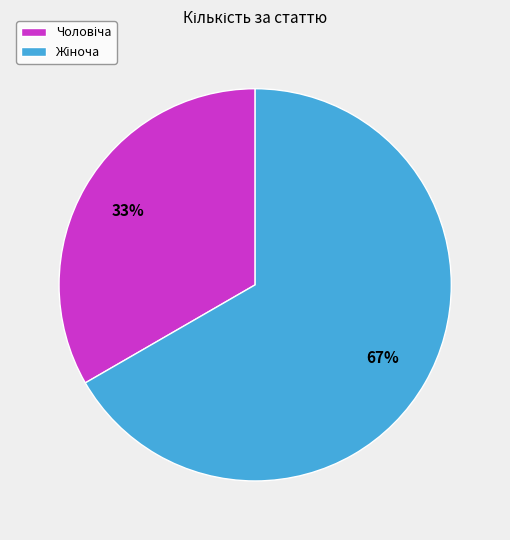

Is there any slice that represents more than half of the pie?

Yes